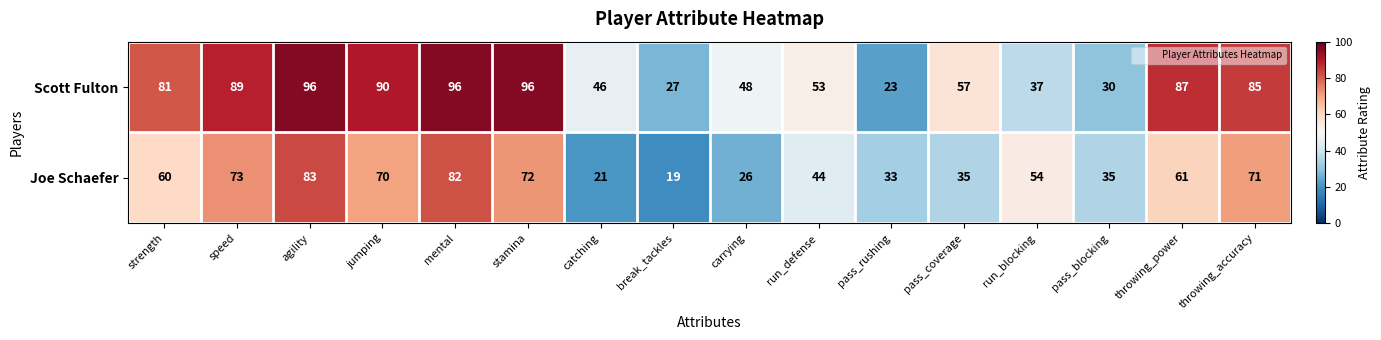

At which category does the chart reach its minimum across all series?

break_tackles